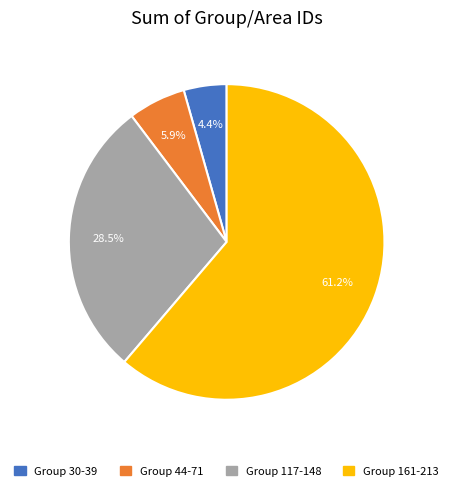

Is there a majority slice in this chart?

Yes